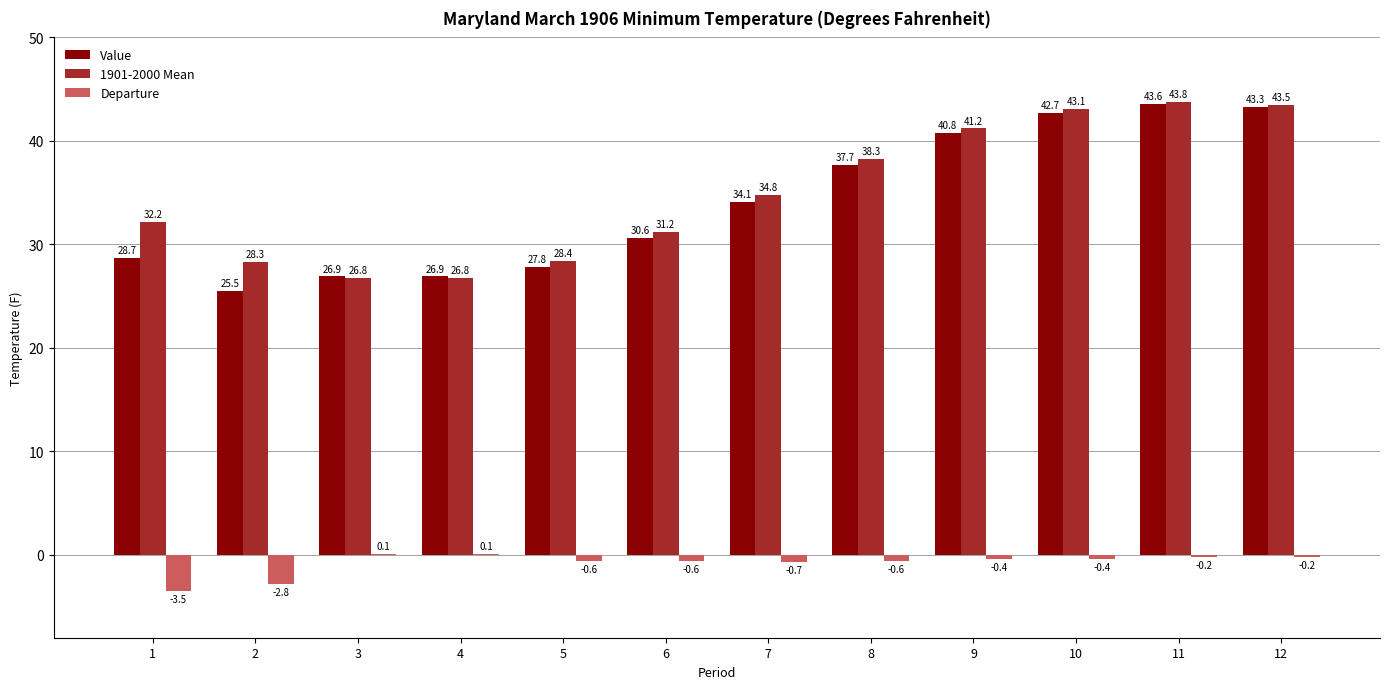

What are all the series names shown in the legend?

Value, 1901-2000 Mean, Departure